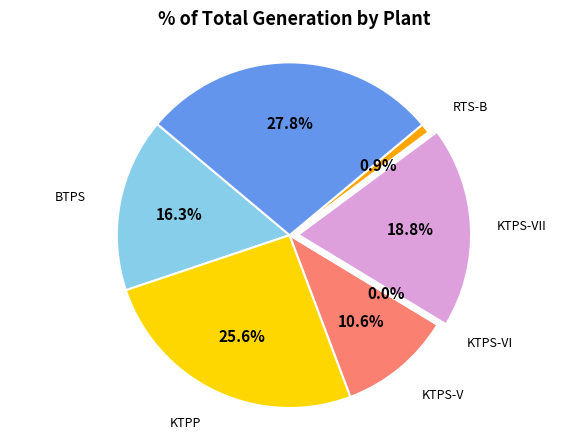

True or false: BTPS accounts for 6% of the total.

False